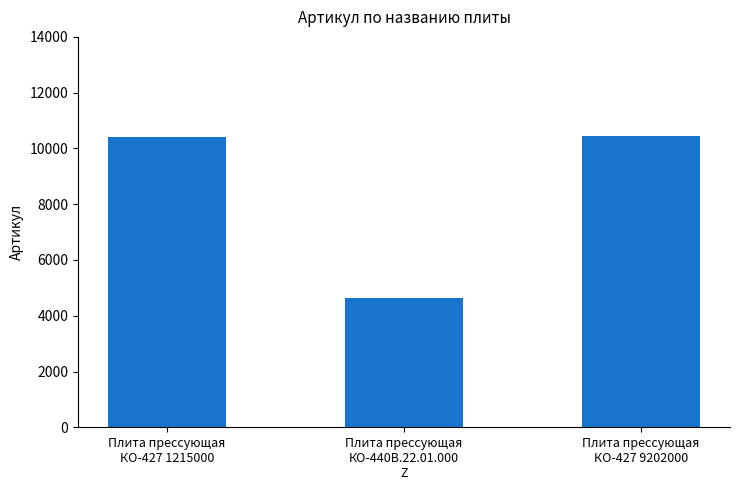

The value at Плита прессующая
КО-427 9202000 is 15292. True or false?

False